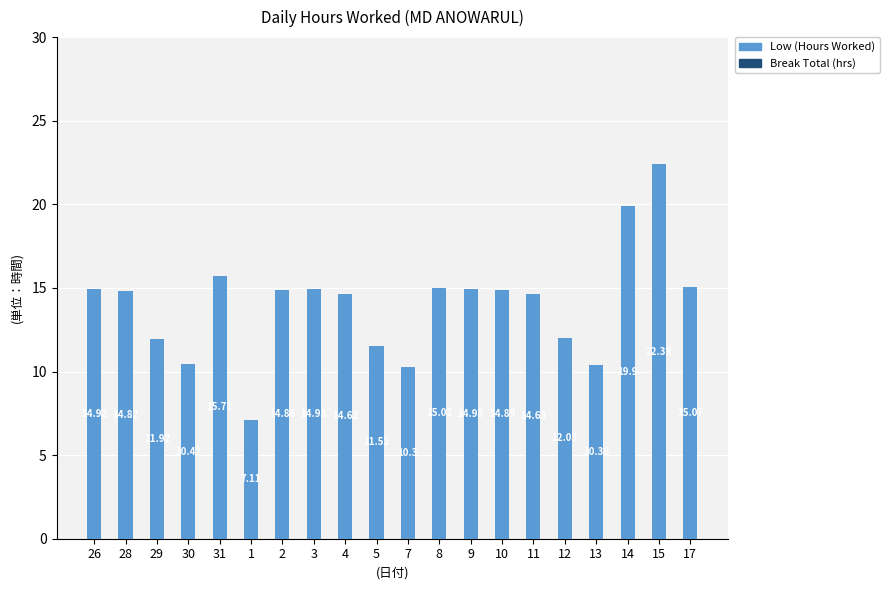

What is the difference between the second highest and minimum values?

12.8